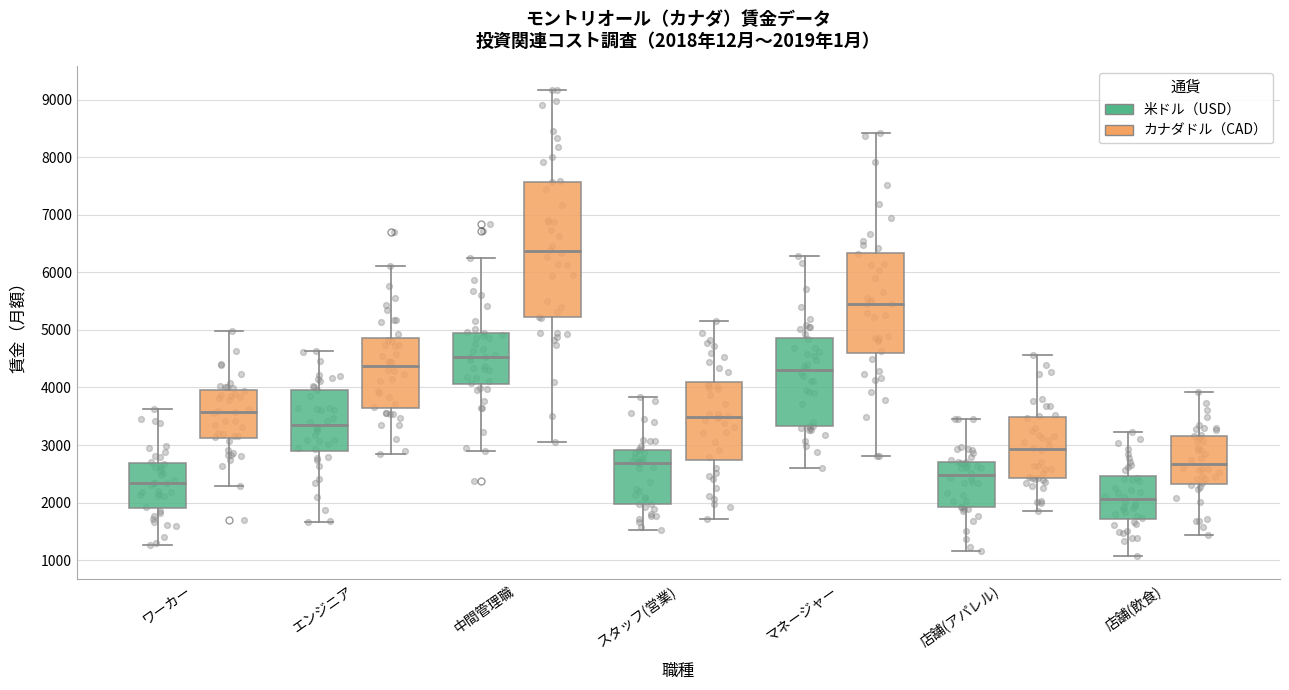

Comparing the boxes themselves (not the whiskers), which one is the tallest?

中間管理職 (カナダドル（CAD）)